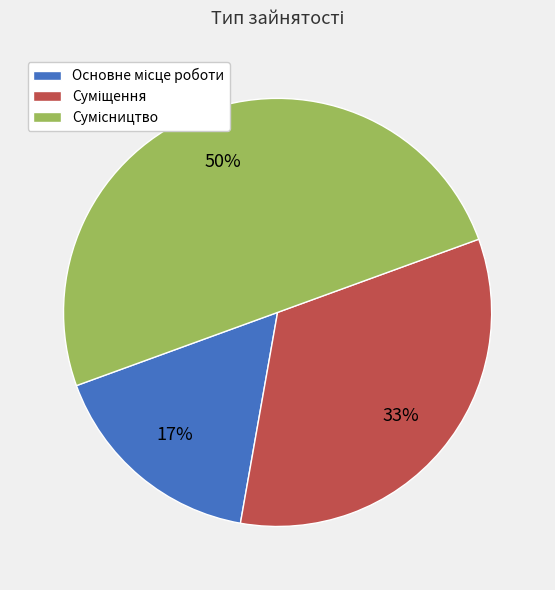

How many segments does this pie chart have?

3